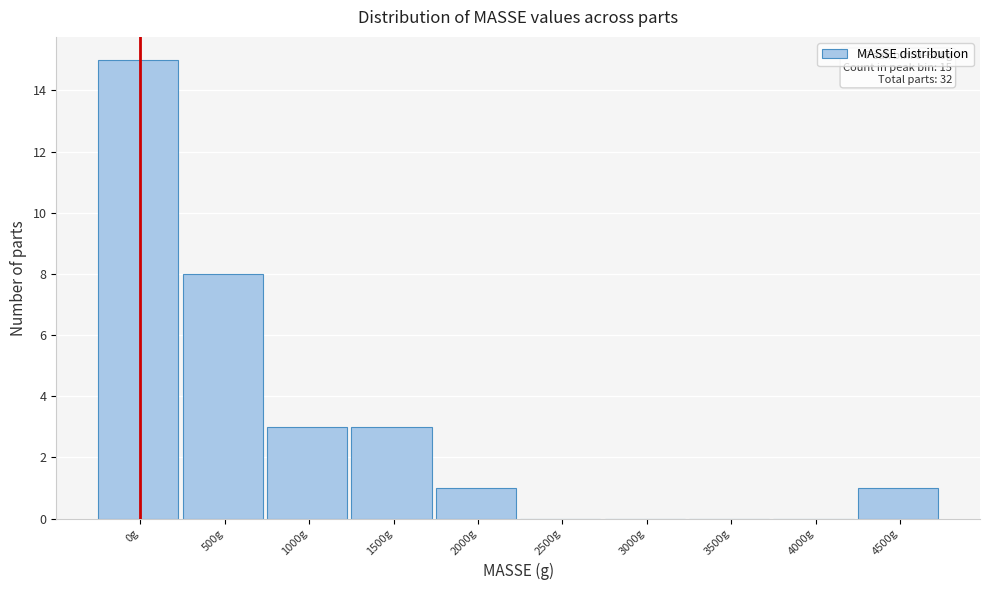

Reading left to right, what are all the values shown in this chart?

0g=15	500g=8	1000g=3	1500g=3	2000g=1	2500g=0	3000g=0	3500g=0	4000g=0	4500g=1